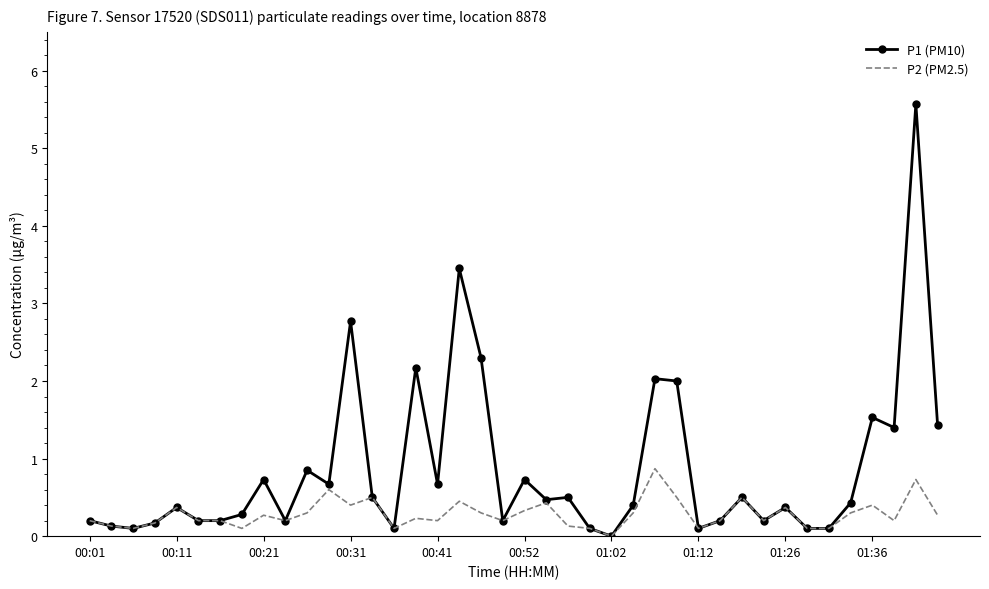

What is the maximum value shown in the chart?

5.6